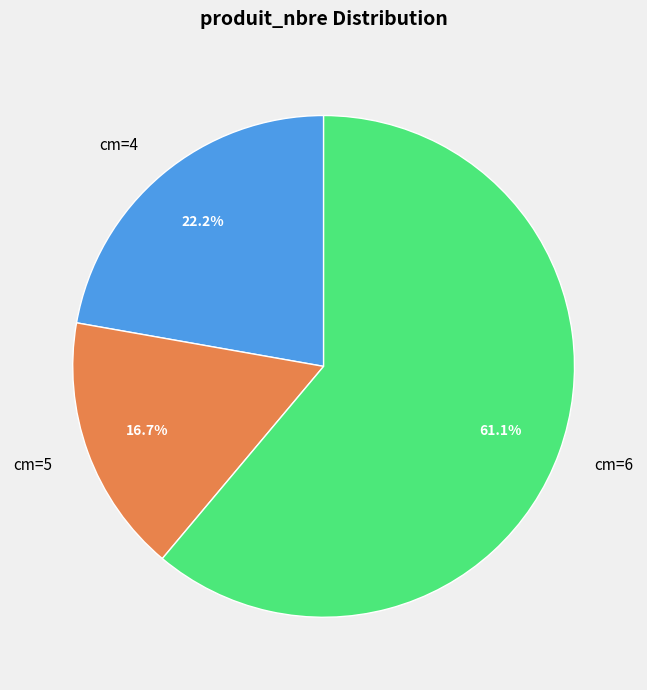

Do cm=4 and cm=6 together represent more than half of the pie?

Yes